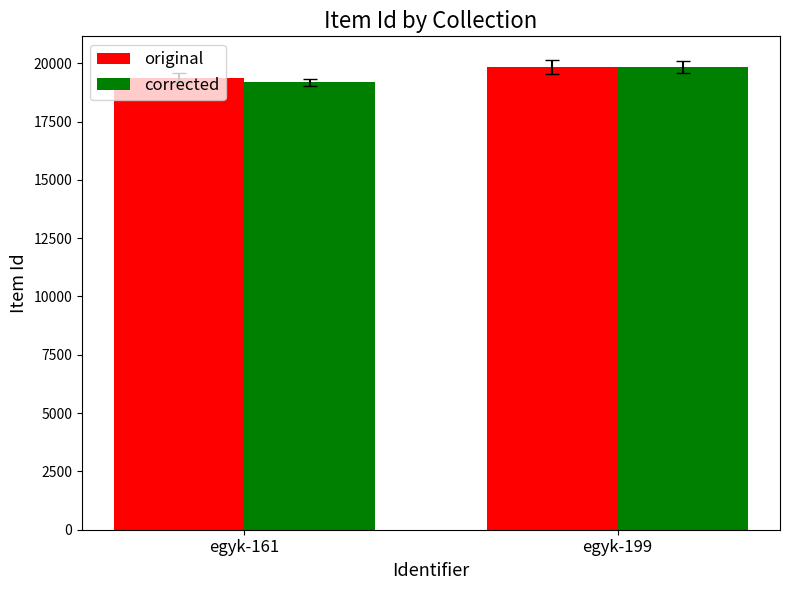

Reading right to left, transcribe all the data shown in this chart.

original: 19847	19384
corrected: 19847	19179